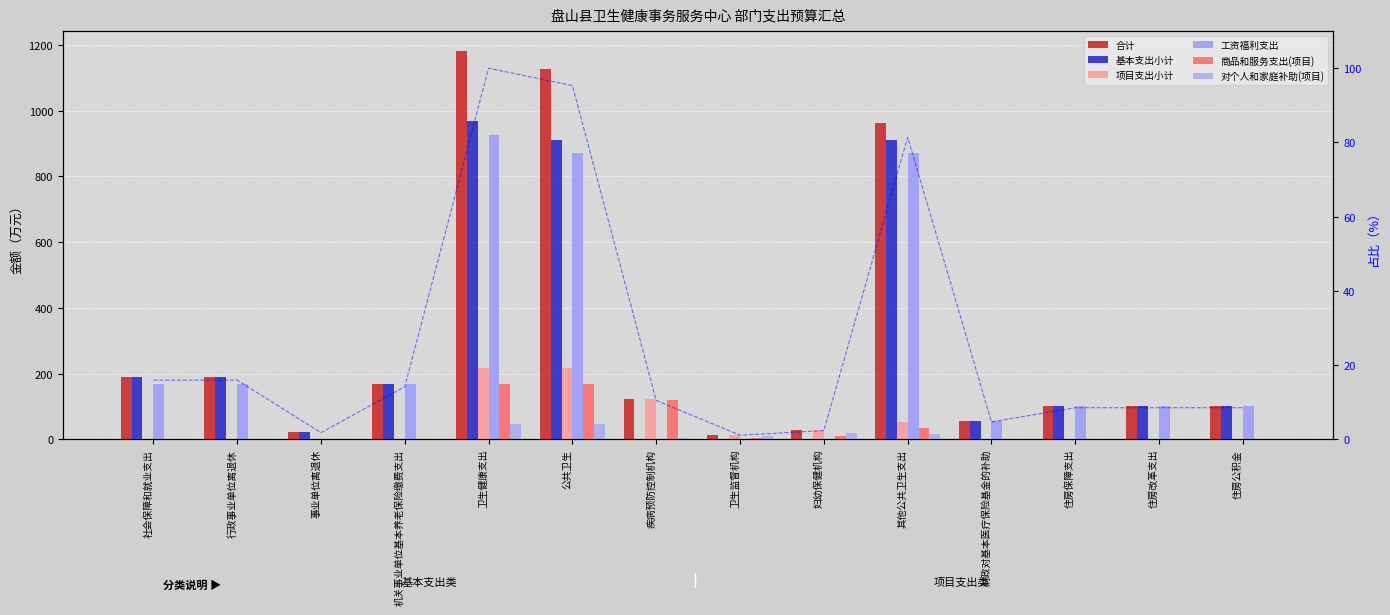

Reading left to right, transcribe all the data shown in this chart.

合计: 社会保障和就业支出=188.6	行政事业单位离退休=188.6	事业单位离退休=20.9	机关事业单位基本养老保险缴费支出=167.7	卫生健康支出=1182.9	公共卫生=1127.5	疾病预防控制机构=124.0	卫生监督机构=13.0	妇幼保健机构=27.6	其他公共卫生支出=962.9	财政对基本医疗保险基金的补助=55.3	住房保障支出=100.6	住房改革支出=100.6	住房公积金=100.6
基本支出小计: 社会保障和就业支出=188.6	行政事业单位离退休=188.6	事业单位离退休=20.9	机关事业单位基本养老保险缴费支出=167.7	卫生健康支出=967.1	公共卫生=911.8	疾病预防控制机构=0.0	卫生监督机构=0.0	妇幼保健机构=0.0	其他公共卫生支出=911.8	财政对基本医疗保险基金的补助=55.3	住房保障支出=100.6	住房改革支出=100.6	住房公积金=100.6
项目支出小计: 社会保障和就业支出=0.0	行政事业单位离退休=0.0	事业单位离退休=0.0	机关事业单位基本养老保险缴费支出=0.0	卫生健康支出=215.7	公共卫生=215.7	疾病预防控制机构=124.0	卫生监督机构=13.0	妇幼保健机构=27.6	其他公共卫生支出=51.1	财政对基本医疗保险基金的补助=0.0	住房保障支出=0.0	住房改革支出=0.0	住房公积金=0.0
工资福利支出: 社会保障和就业支出=167.7	行政事业单位离退休=167.7	事业单位离退休=0.0	机关事业单位基本养老保险缴费支出=167.7	卫生健康支出=926.3	公共卫生=871.0	疾病预防控制机构=0.0	卫生监督机构=0.0	妇幼保健机构=0.0	其他公共卫生支出=871.0	财政对基本医疗保险基金的补助=55.3	住房保障支出=100.6	住房改革支出=100.6	住房公积金=100.6
商品和服务支出(项目): 社会保障和就业支出=0.0	行政事业单位离退休=0.0	事业单位离退休=0.0	机关事业单位基本养老保险缴费支出=0.0	卫生健康支出=168.6	公共卫生=168.6	疾病预防控制机构=121.0	卫生监督机构=3.0	妇幼保健机构=9.6	其他公共卫生支出=35.0	财政对基本医疗保险基金的补助=0.0	住房保障支出=0.0	住房改革支出=0.0	住房公积金=0.0
对个人和家庭补助(项目): 社会保障和就业支出=0.0	行政事业单位离退休=0.0	事业单位离退休=0.0	机关事业单位基本养老保险缴费支出=0.0	卫生健康支出=47.1	公共卫生=47.1	疾病预防控制机构=3.0	卫生监督机构=10.0	妇幼保健机构=18.0	其他公共卫生支出=16.1	财政对基本医疗保险基金的补助=0.0	住房保障支出=0.0	住房改革支出=0.0	住房公积金=0.0